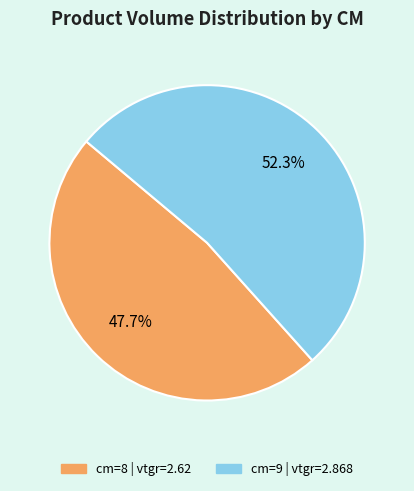

Count the number of slices in the pie.

2